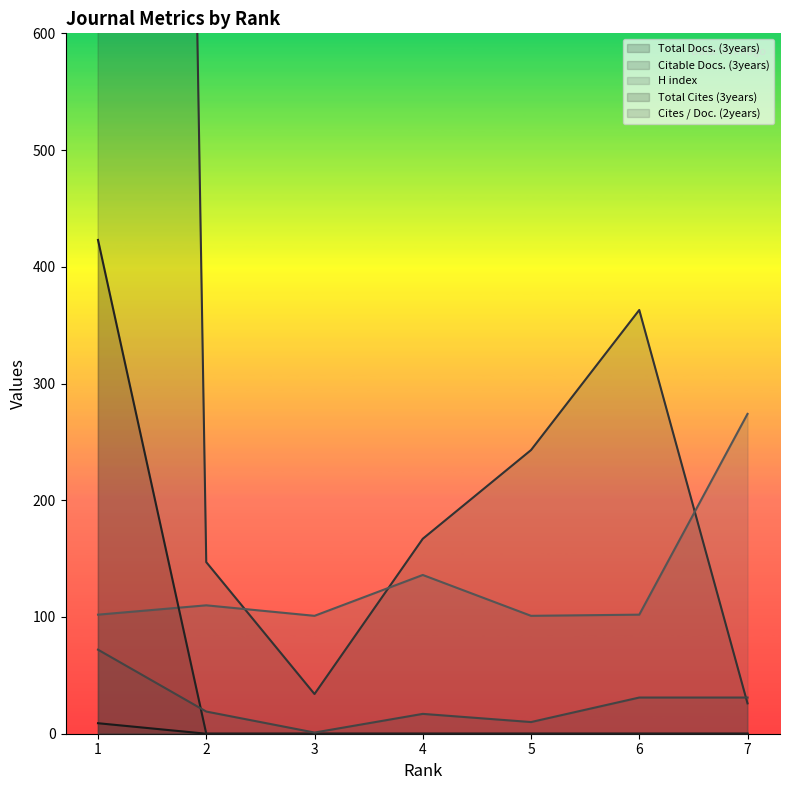

Reading right to left, list all the values displayed in this chart.

Total Docs. (3years): 7=0	6=0	5=0	4=0	3=0	2=0	1=9
Citable Docs. (3years): 7=26	6=363	5=243	4=167	3=34	2=147	1=5640
H index: 7=274	6=102	5=101	4=136	3=101	2=110	1=102
Total Cites (3years): 7=0	6=0	5=0	4=0	3=0	2=0	1=423
Cites / Doc. (2years): 7=31	6=31	5=10	4=17	3=1	2=19	1=72